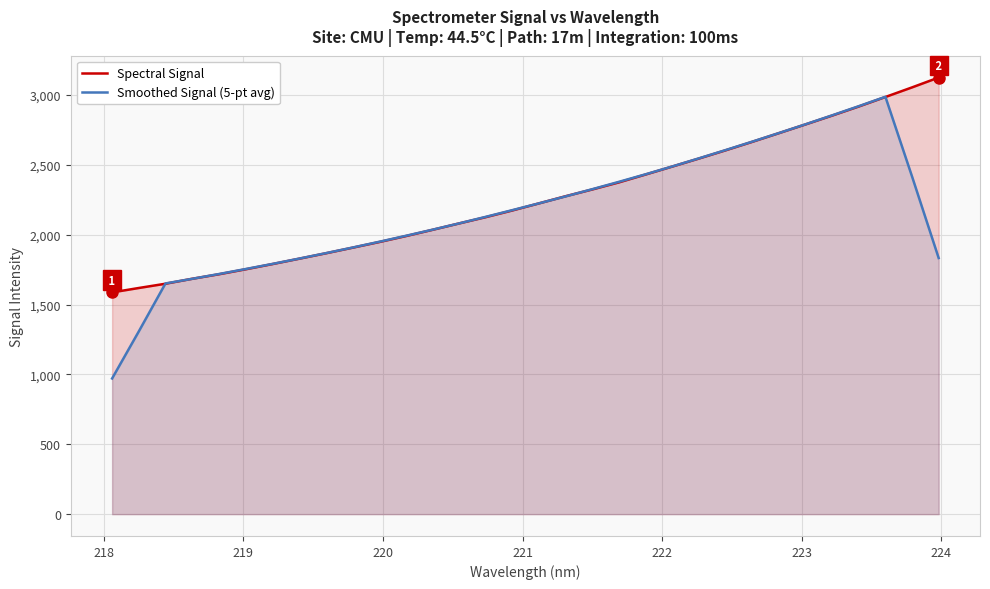

Rank the series by their maximum value, from lowest to highest.

Smoothed Signal (5-pt avg), Spectral Signal